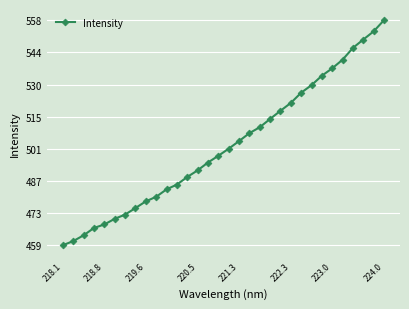

What is the average value?

502.8